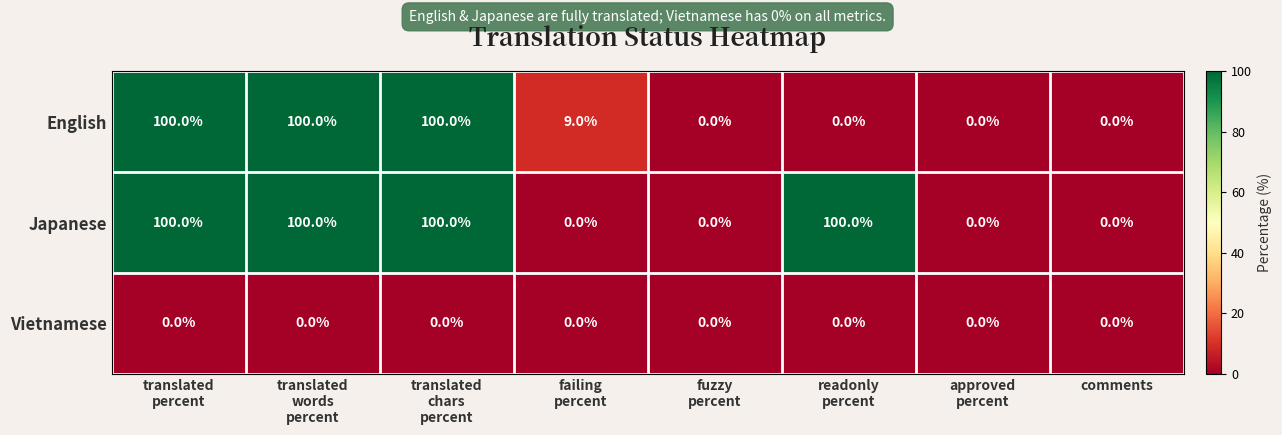

True or false: Vietnamese has a value of 0 at comments.

True